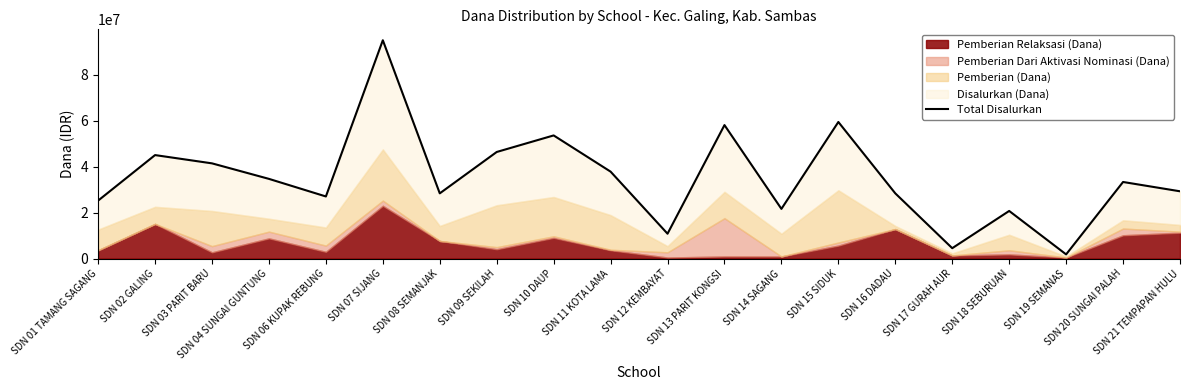

Rank the categories by value from lowest to highest.

SDN 19 SEMANAS, SDN 17 GURAH AUR, SDN 12 KEMBAYAT, SDN 18 SEBURUAN, SDN 14 SAGANG, SDN 01 TAMANG SAGANG, SDN 06 KUPAK REBUNG, SDN 08 SEMANJAK, SDN 16 DADAU, SDN 21 TEMPAPAN HULU, SDN 20 SUNGAI PALAH, SDN 04 SUNGAI GUNTUNG, SDN 11 KOTA LAMA, SDN 03 PARIT BARU, SDN 02 GALING, SDN 09 SEKILAH, SDN 10 DAUP, SDN 13 PARIT KONGSI, SDN 15 SIDUK, SDN 07 SIJANG